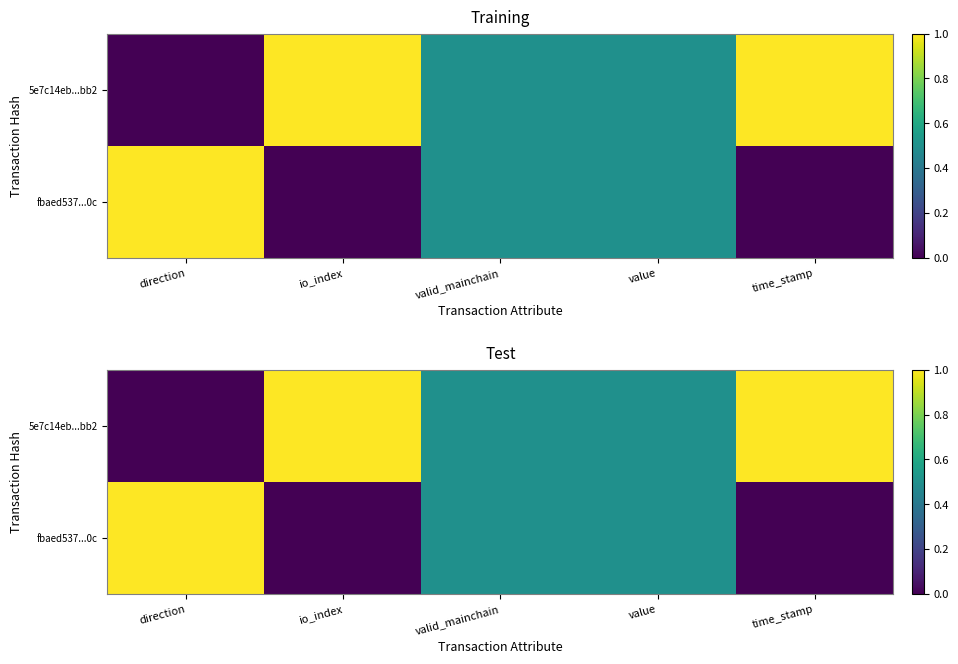

Which series has the largest total across all categories?

5e7c14eb...bb2